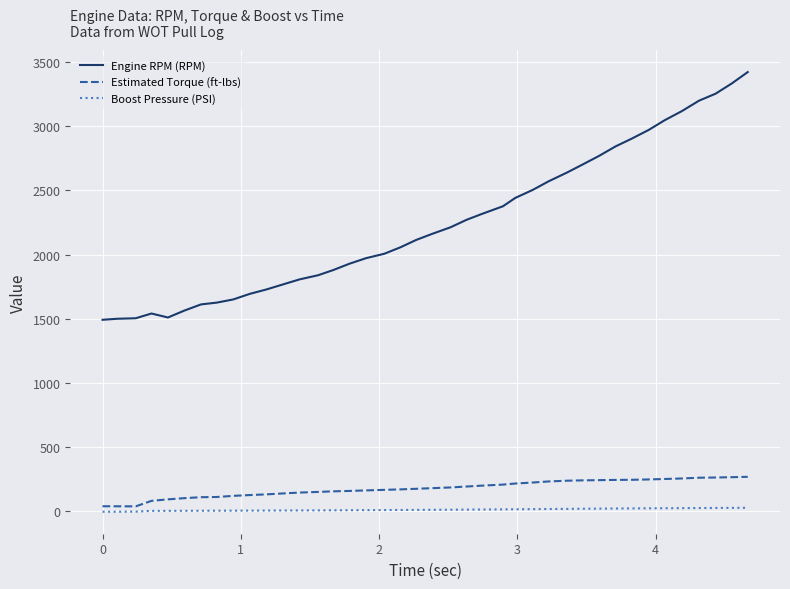

Which series has the largest total across all categories?

Engine RPM (RPM)